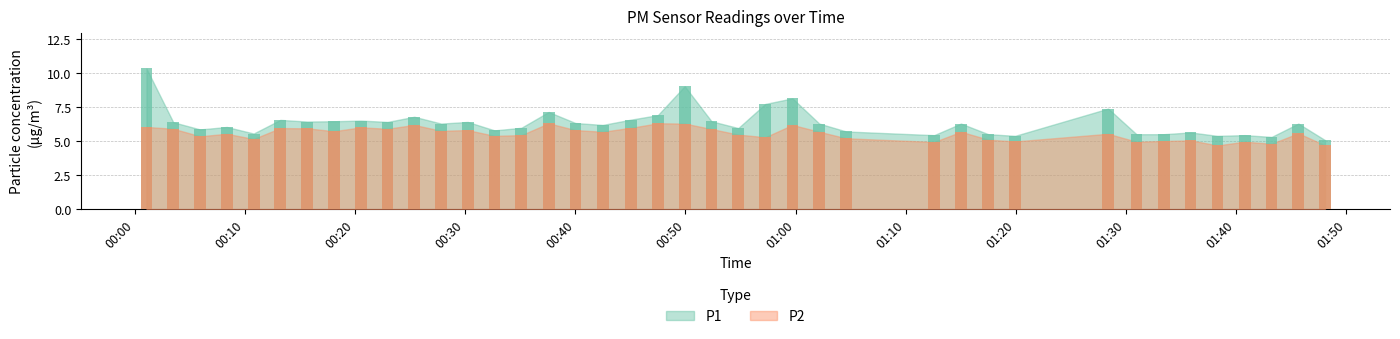

Is the value of P1 at 2023-08-20T01:35:52 greater than the value of P2 at 2023-08-20T00:15:39?

No